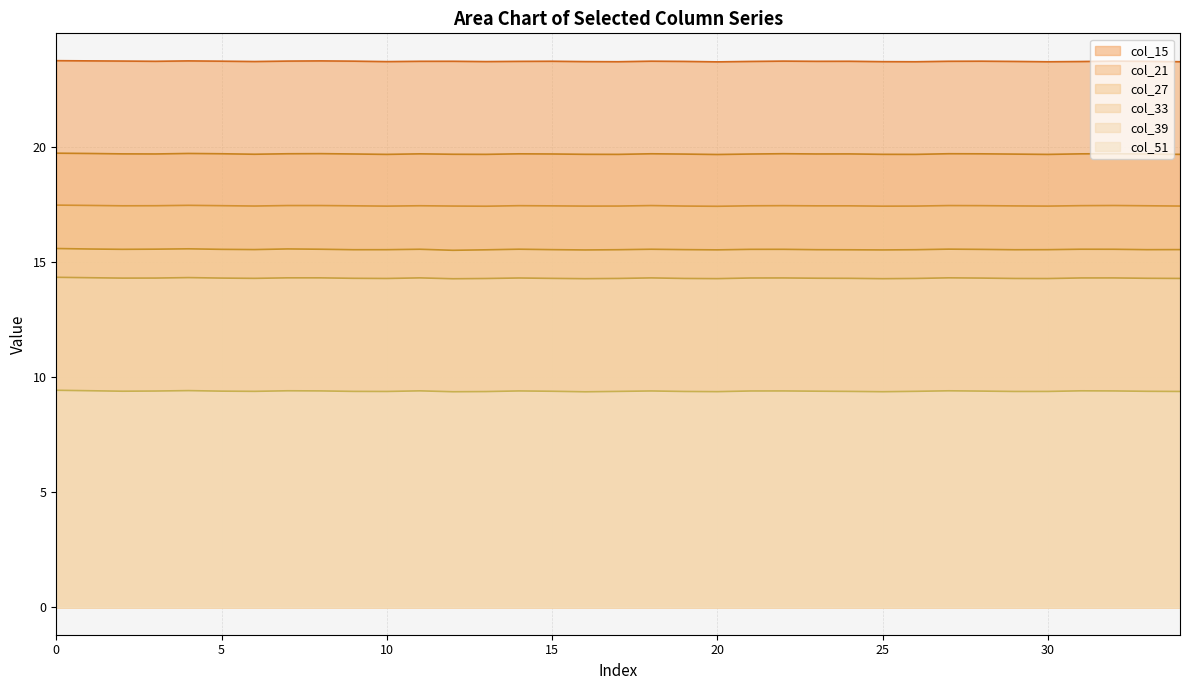

True or false: col_33 has more than 0 interior local peaks.

True